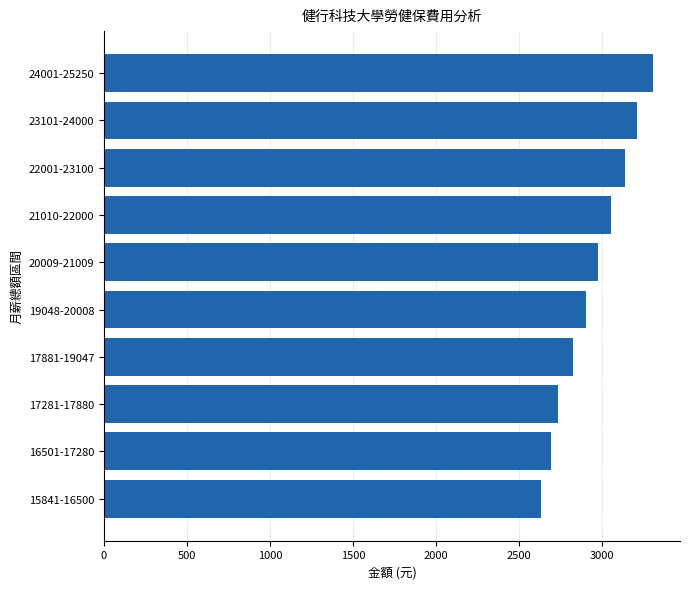

The value at 17281-17880 is 2737. True or false?

True